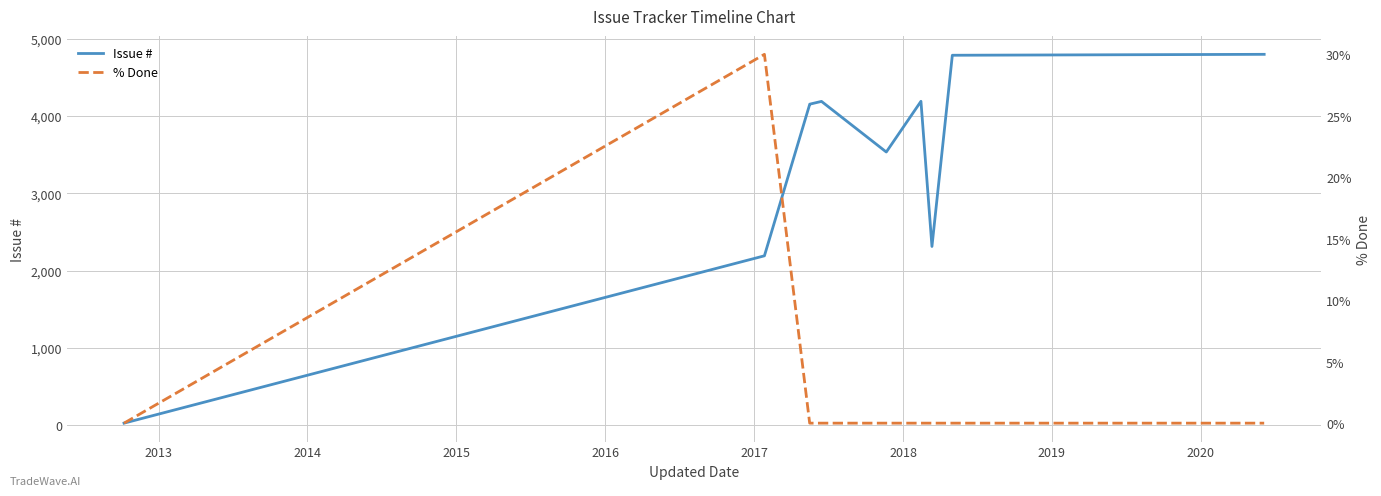

List the series in order of their overall mean, highest first.

Issue #, % Done